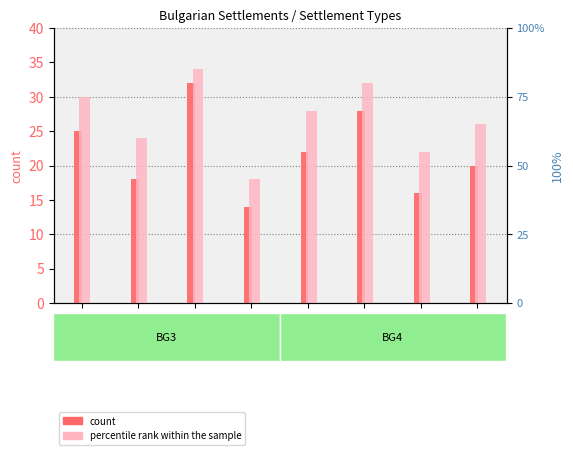

List the series in order of their overall mean, lowest first.

count, percentile rank within the sample